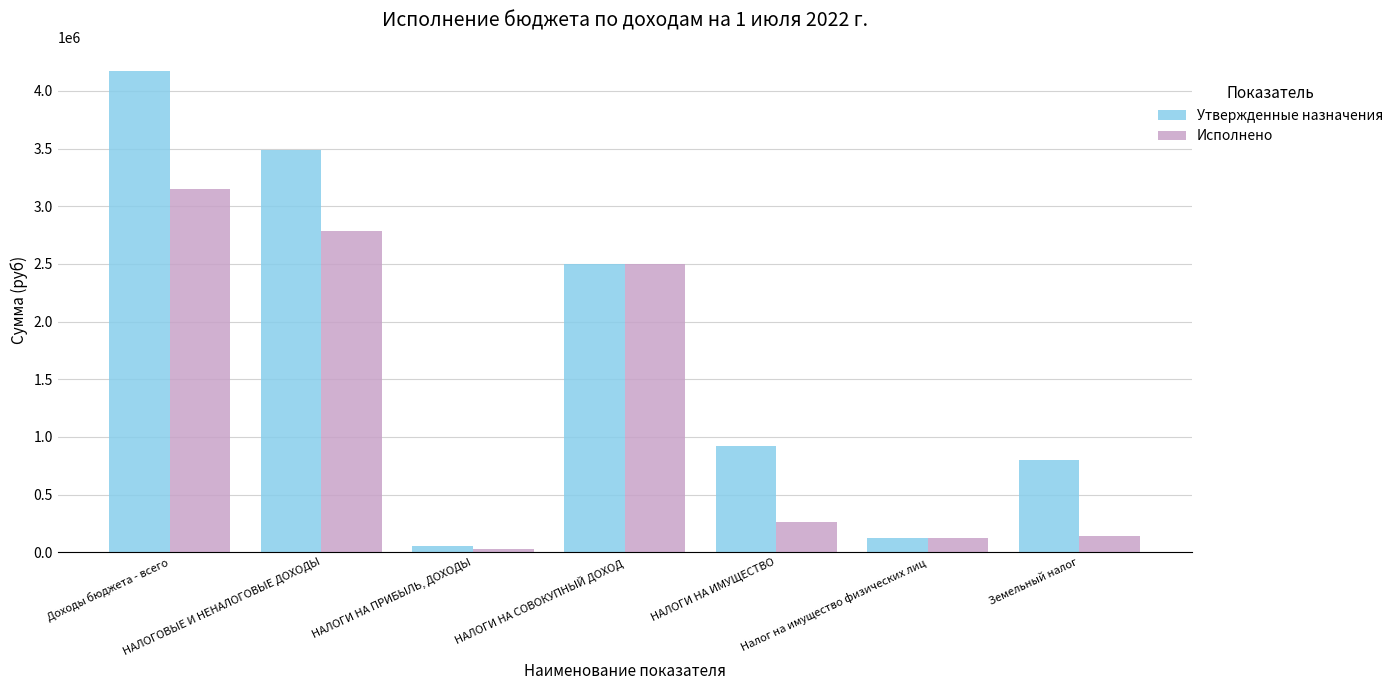

Is it true that Исполнено equals 2785035.5 at НАЛОГОВЫЕ И НЕНАЛОГОВЫЕ ДОХОДЫ?

True